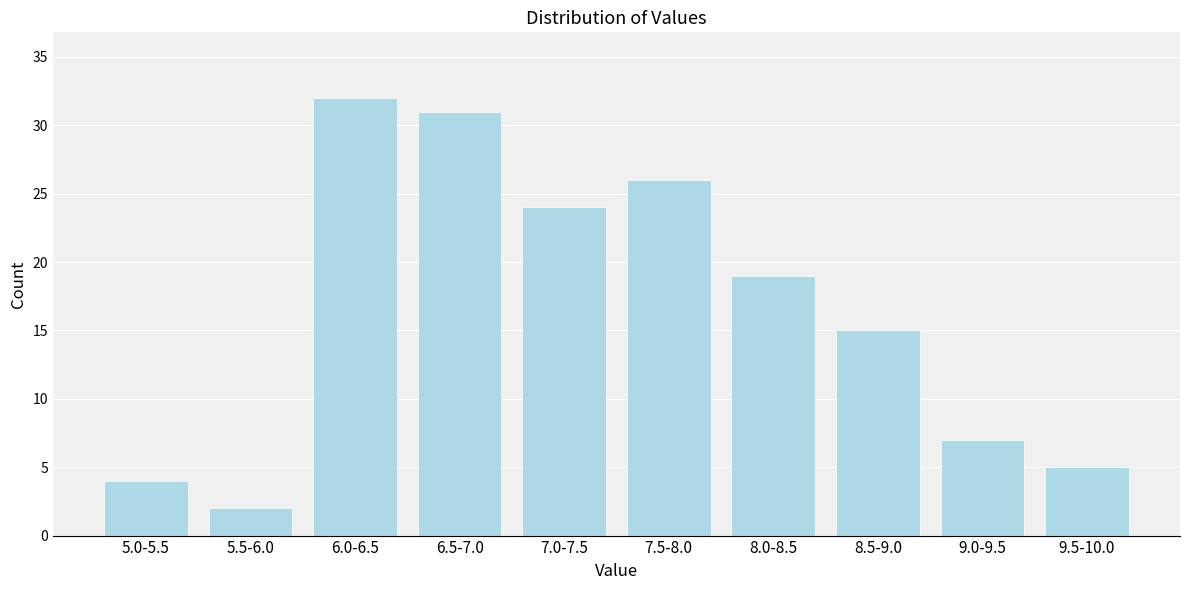

Reading left to right, what are all the values shown in this chart?

4	2	32	31	24	26	19	15	7	5